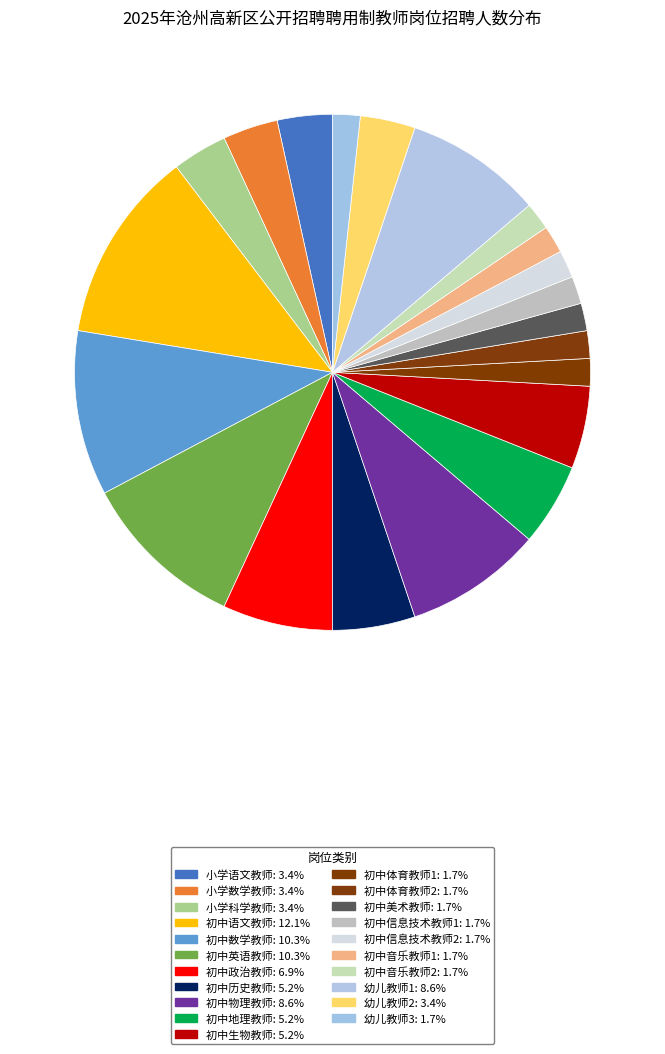

The 初中地理教师 slice represents 1% of the pie. True or false?

False